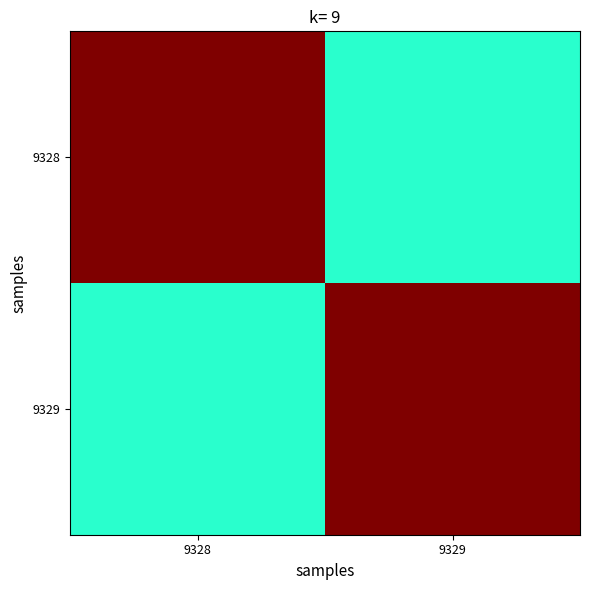

At which category is the sum across all series the highest?

9328